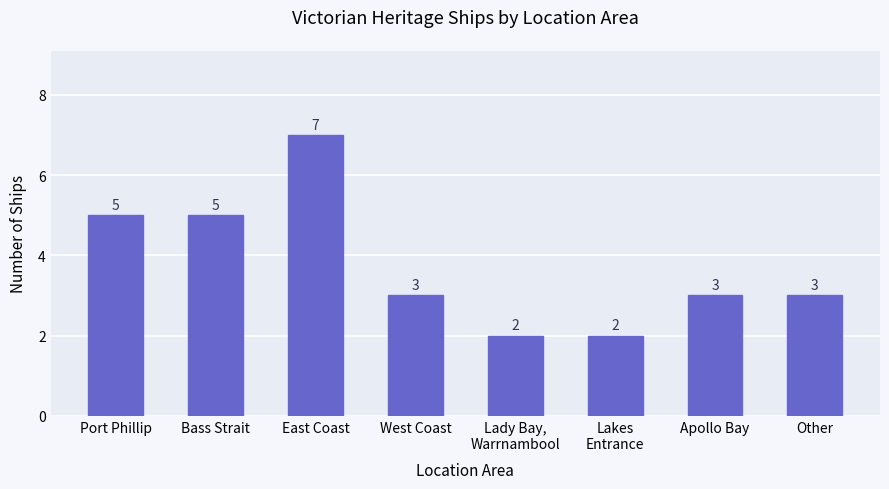

How many data points does each series have?

8